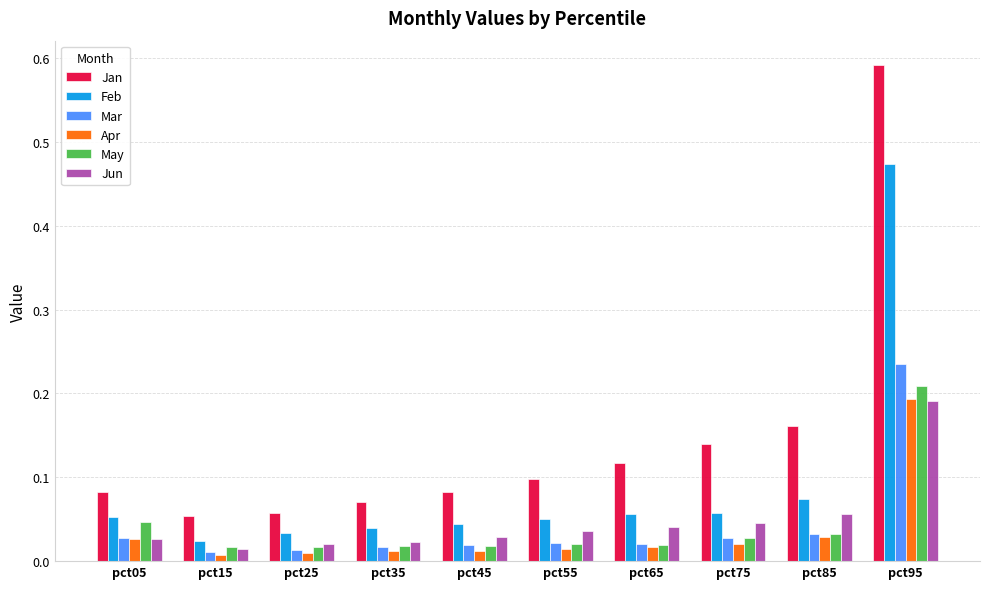

Which series changed the most between pct25 and pct75?

Jan